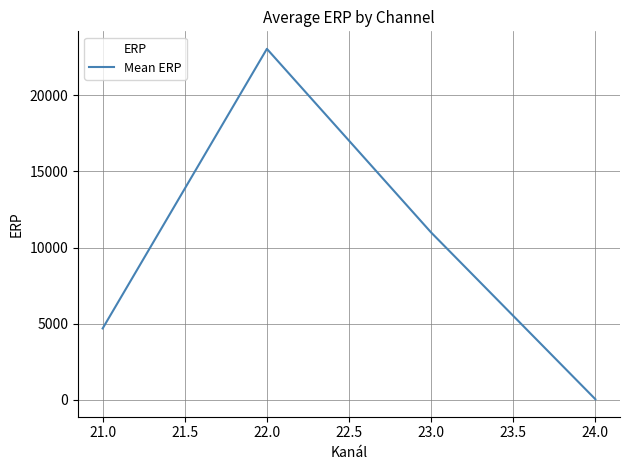

At which label is the value closest to 11544?

23.0